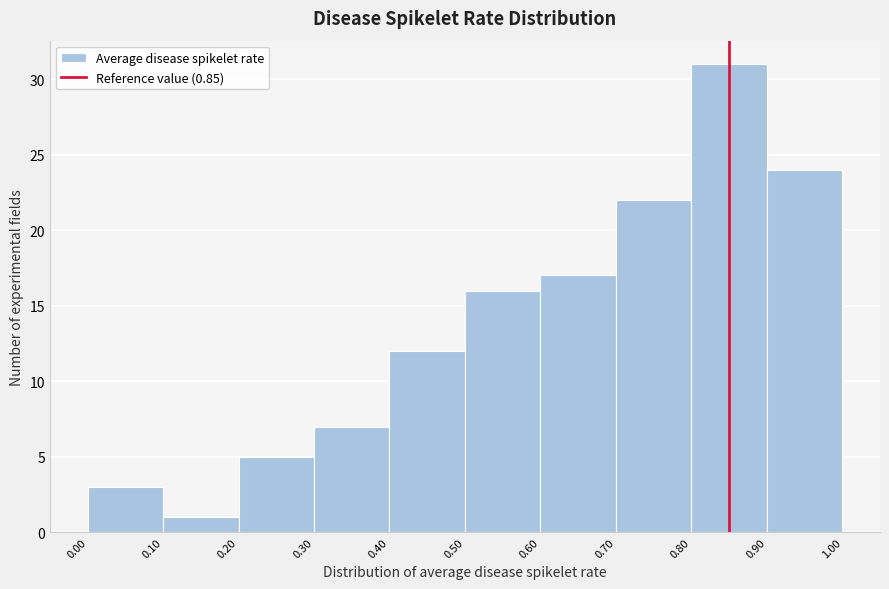

How tall is the bar that spans 0.00 to 0.10 on the x-axis? The values are not printed on the chart, so give them approximately, as read against the axis.

3